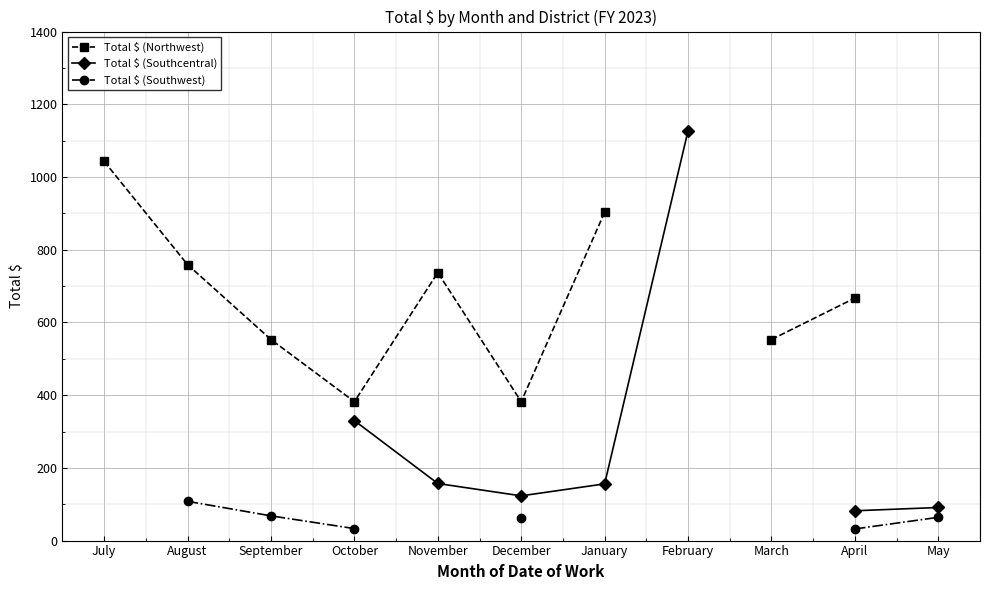

What is the value of the Total $ (Southcentral) point at the 8th from the left?

1127.0